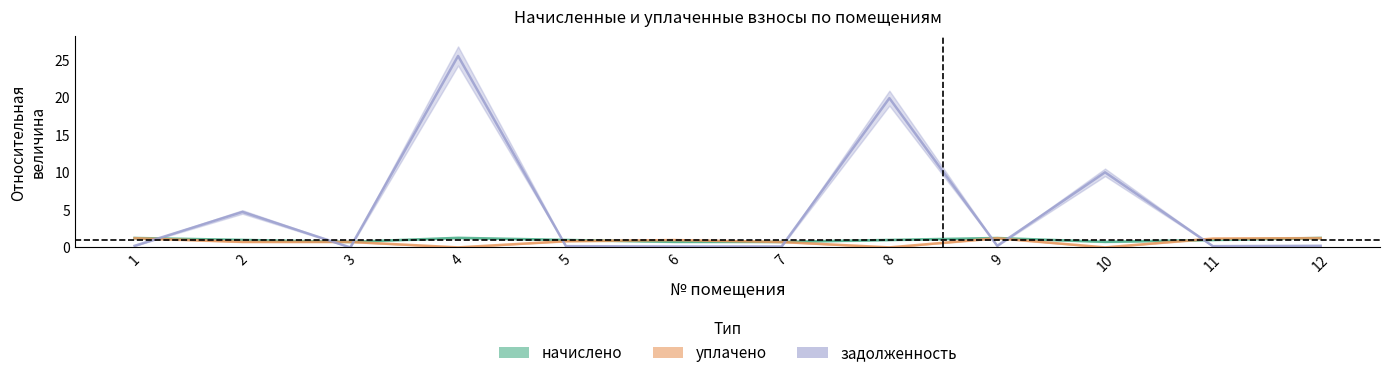

What is the value of the задолженность point at the 11th from the left?

0.2